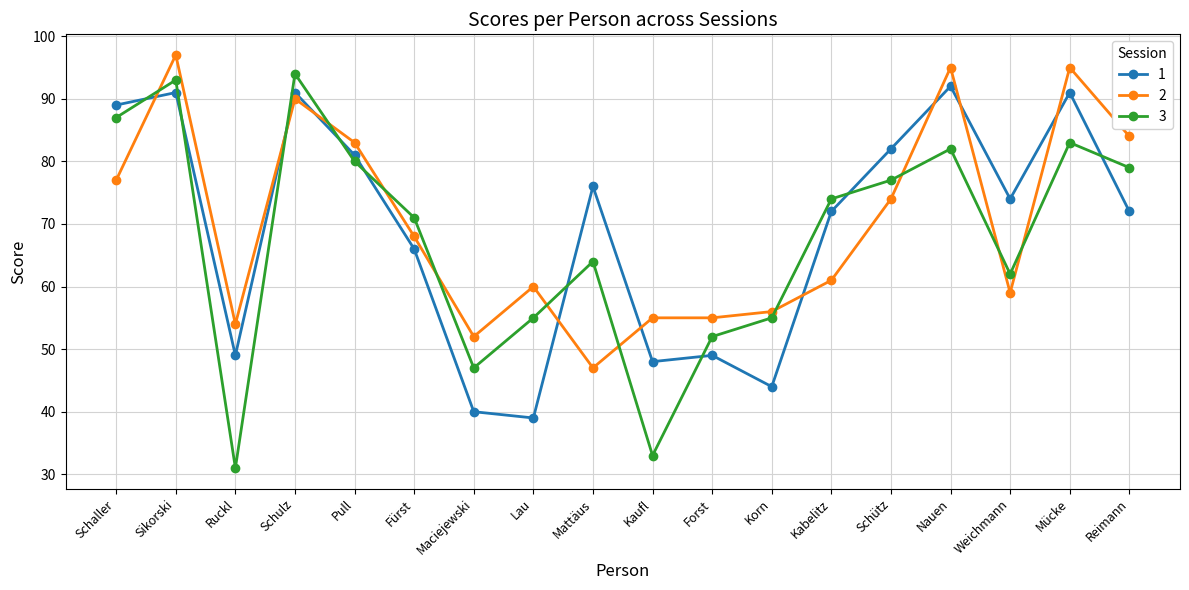

What is the difference between the highest and lowest values at Kaufl?

22